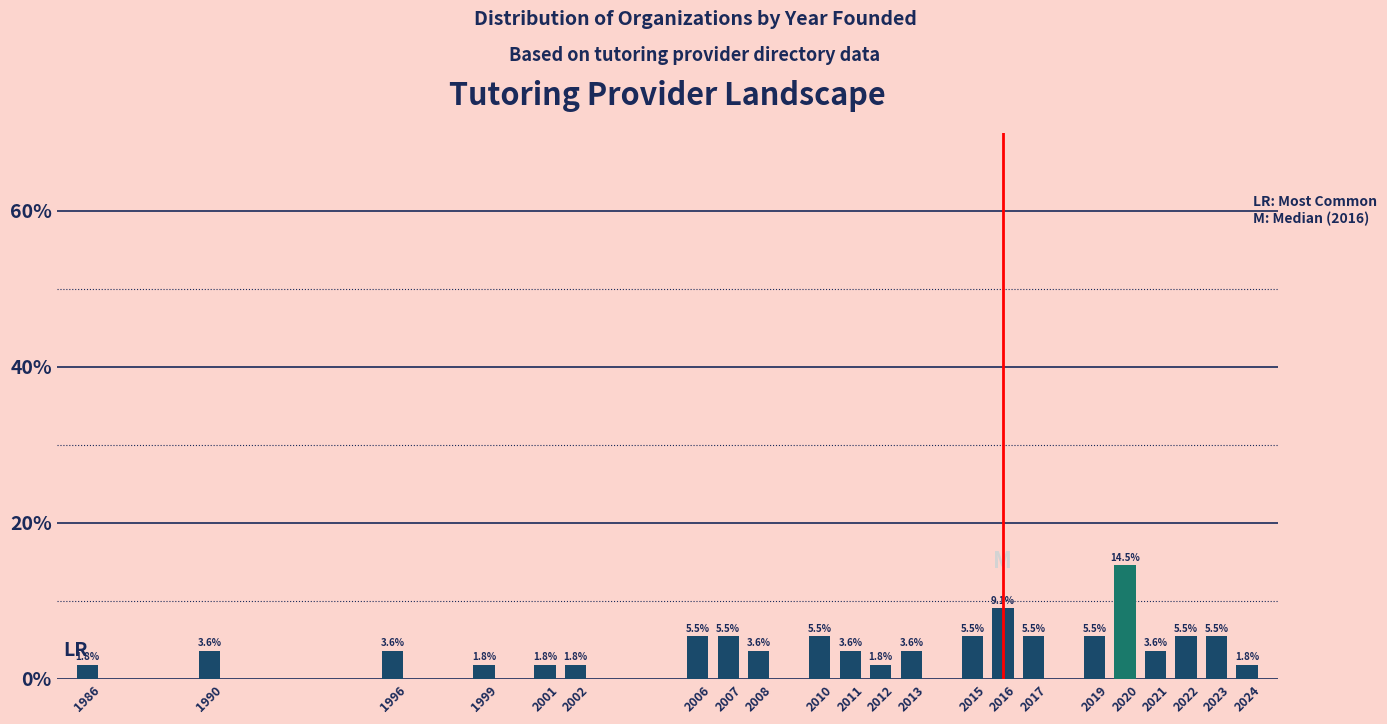

Reading left to right, extract all data points from this chart.

1.8	3.6	3.6	1.8	1.8	1.8	5.5	5.5	3.6	5.5	3.6	1.8	3.6	5.5	9.1	5.5	5.5	14.5	3.6	5.5	5.5	1.8